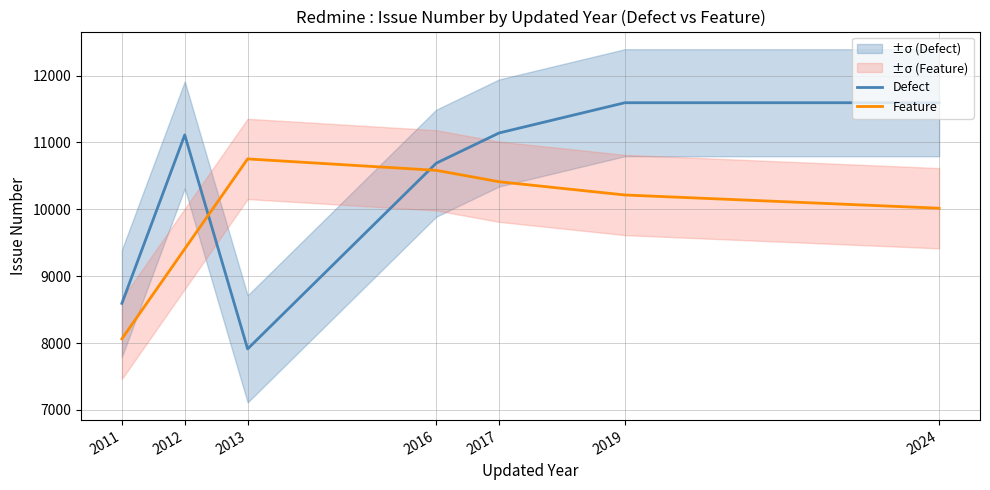

Which series has the widest spread of values?

Defect